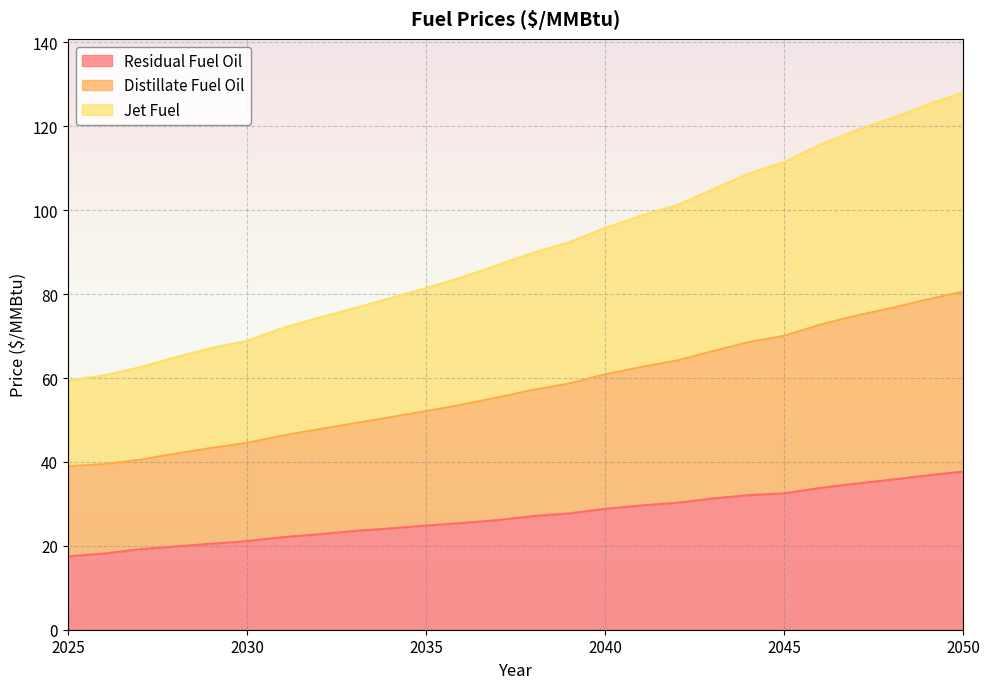

What is the highest value of the Residual Fuel Oil series?

37.7